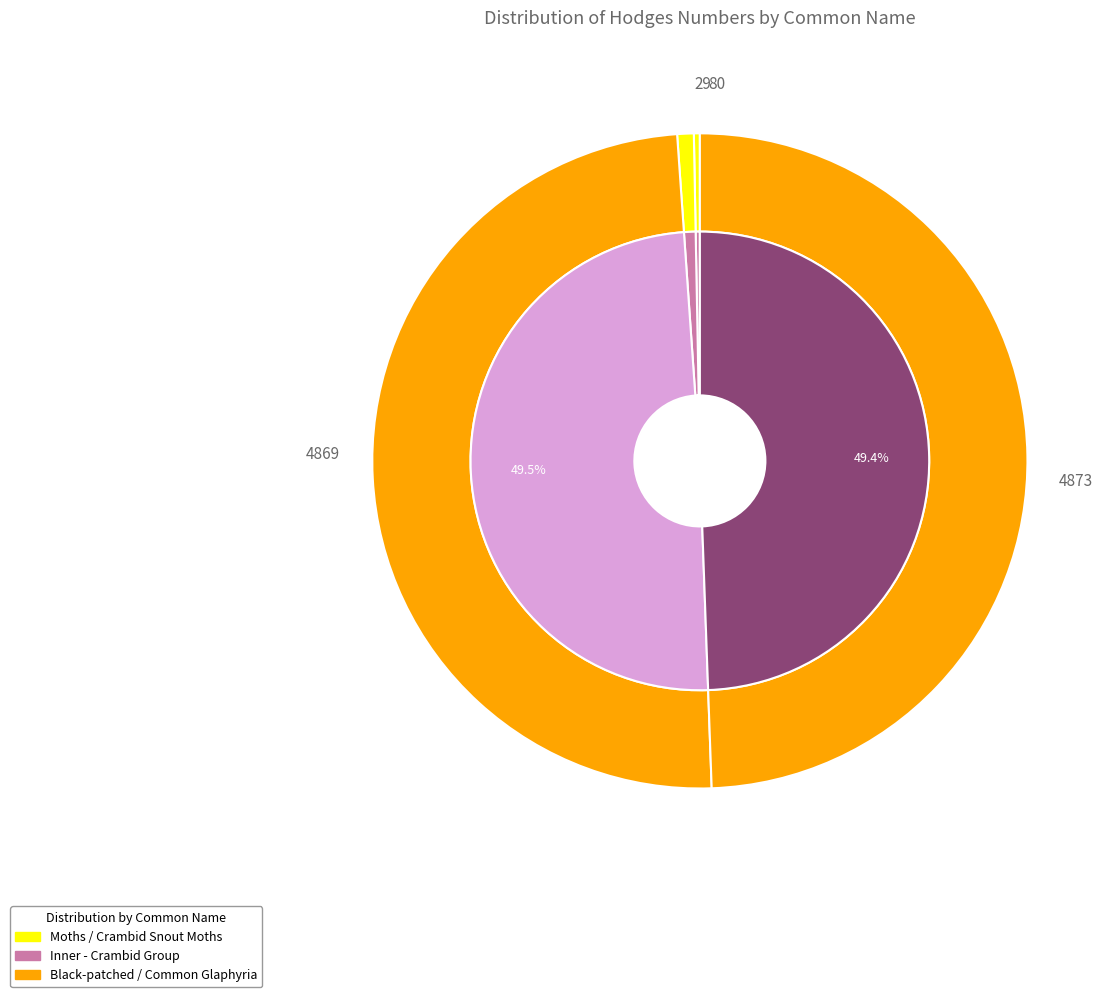

Count the number of slices in the pie.

4